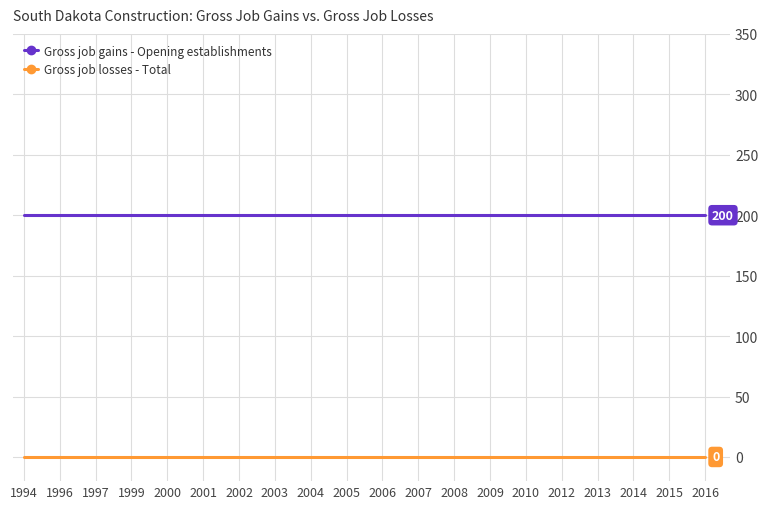

What is the total value across all series at 2003?

200